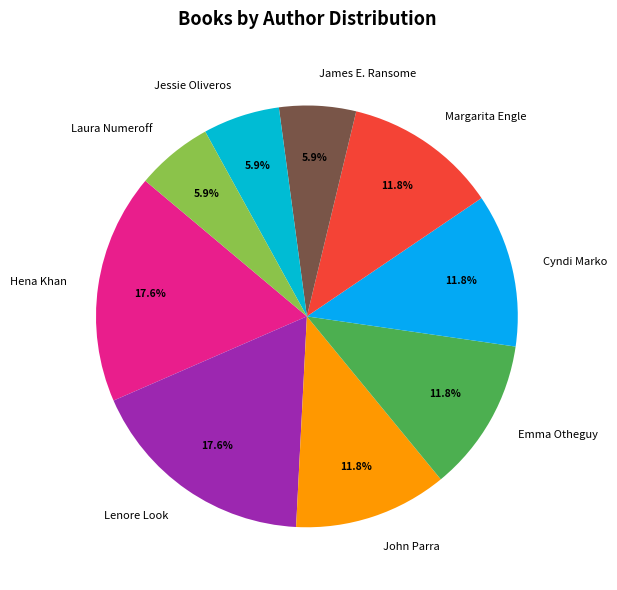

The Laura Numeroff slice represents 6% of the pie. True or false?

True